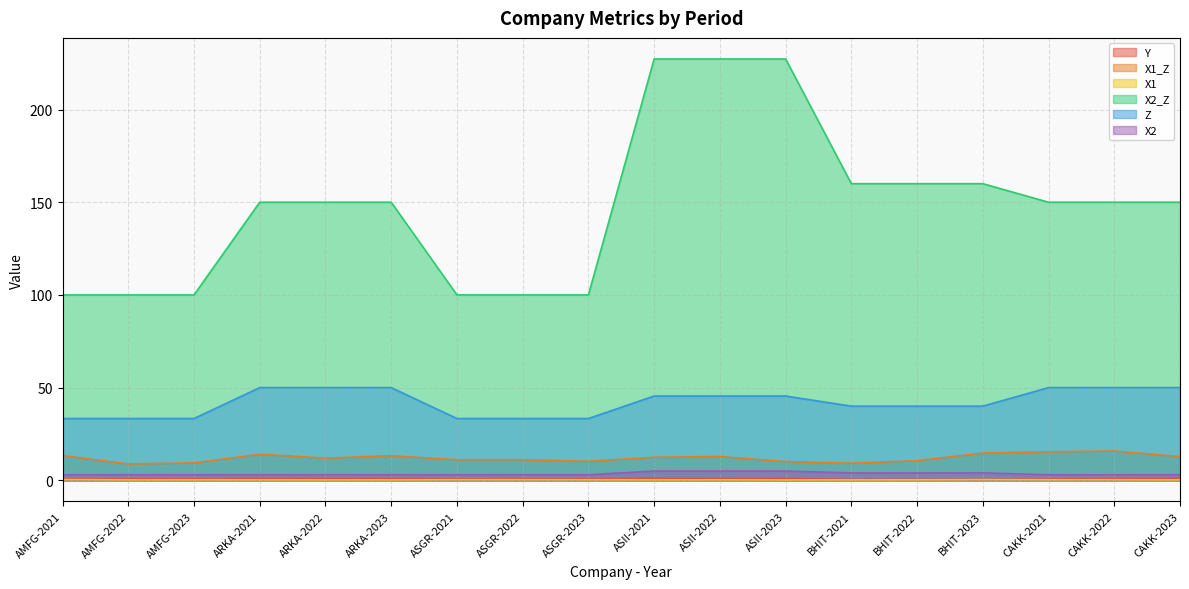

Which label corresponds to the largest value in the chart?

ASII-2021